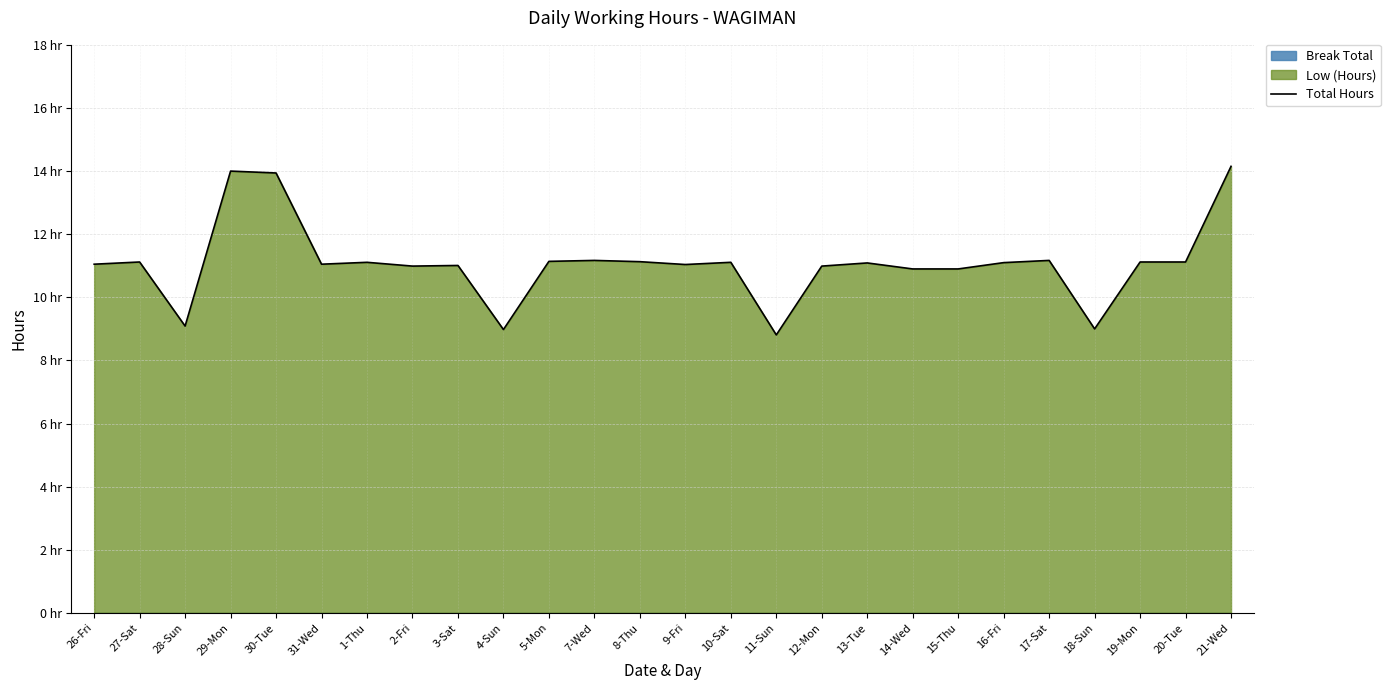

What is the label of the 11th point from the right?

11-Sun